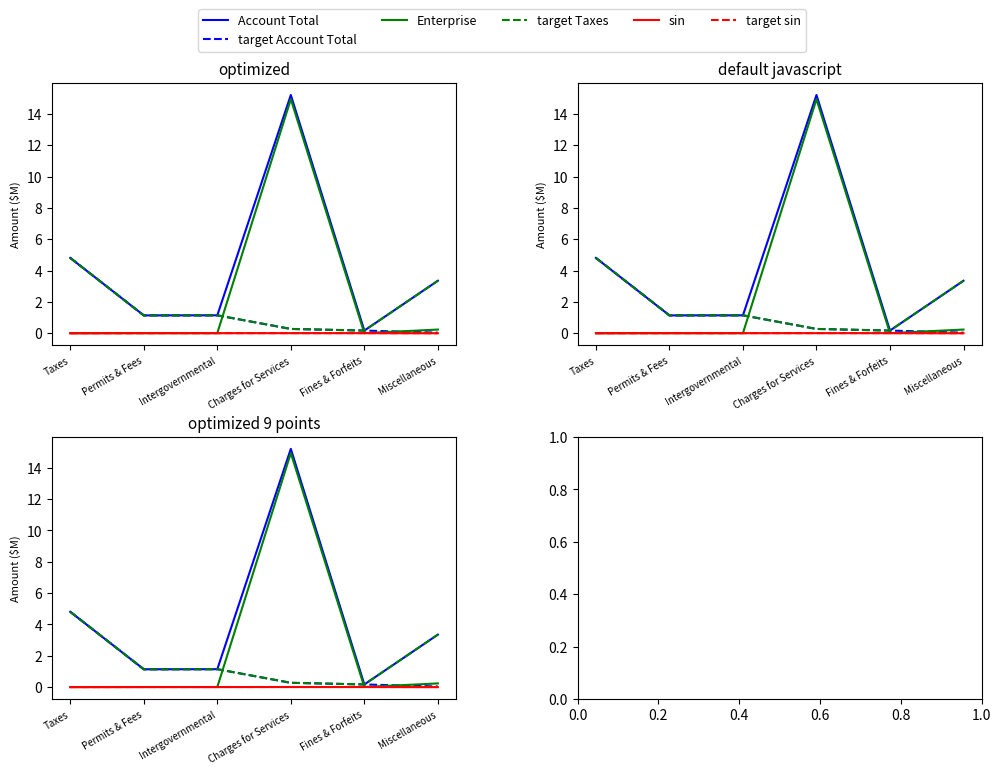

What is the label of the 6th point from the right?

Taxes